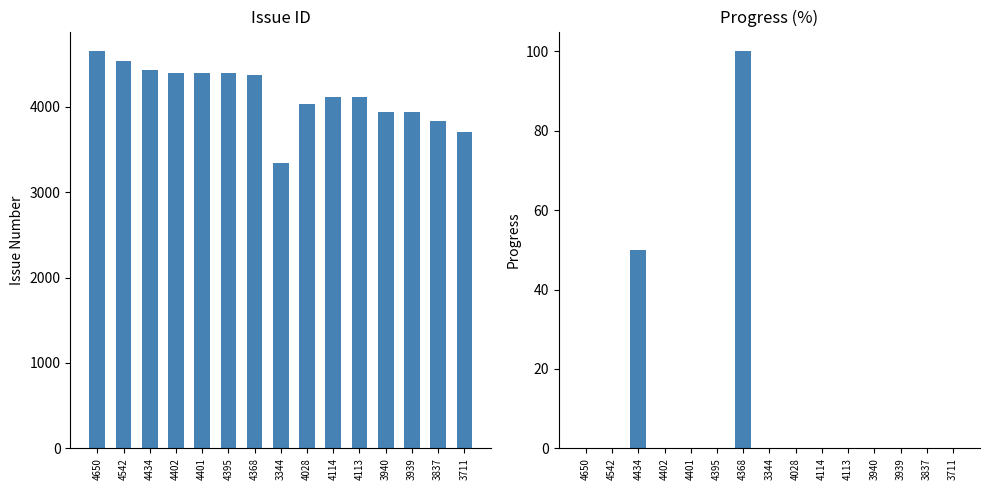

Which label corresponds to the smallest value in the chart?

4650